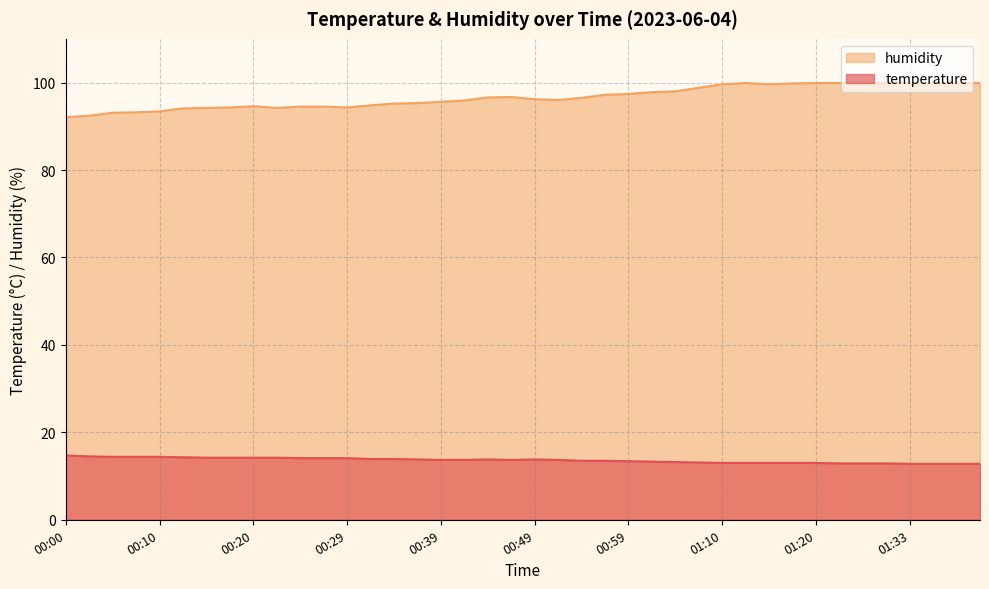

True or false: humidity and temperature cross at least once.

False